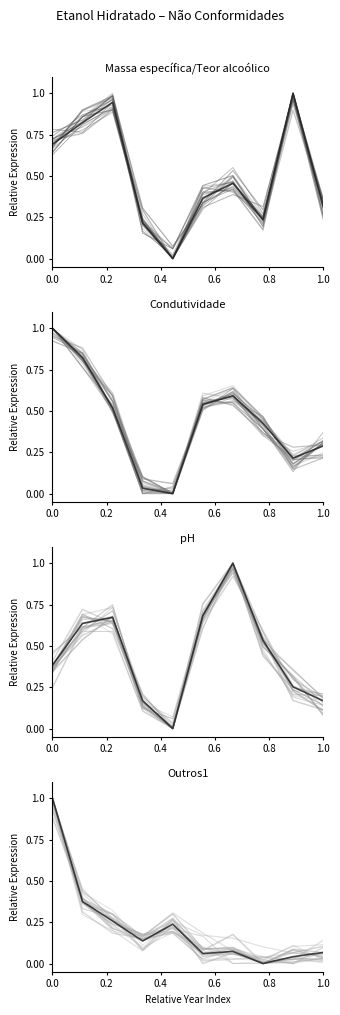

Which series has the largest total across all categories?

Massa específica/Teor alcoólico